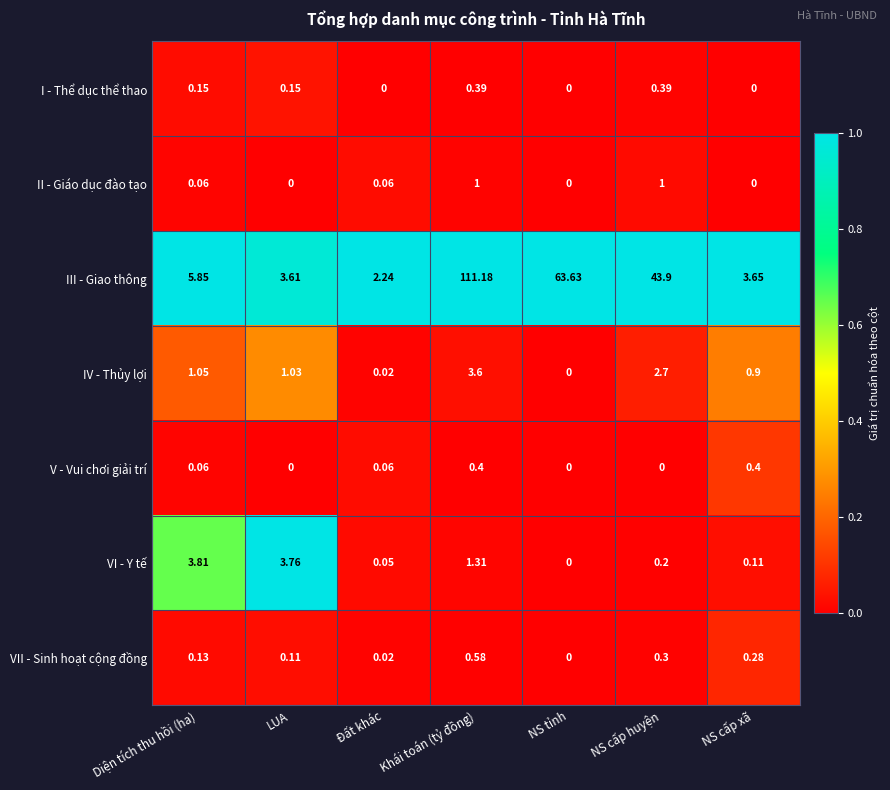

Rank the categories by VI - Y tế value from highest to lowest.

Diện tích thu hồi (ha), LUA, Khái toán (tỷ đồng), NS cấp huyện, NS cấp xã, Đất khác, NS tỉnh